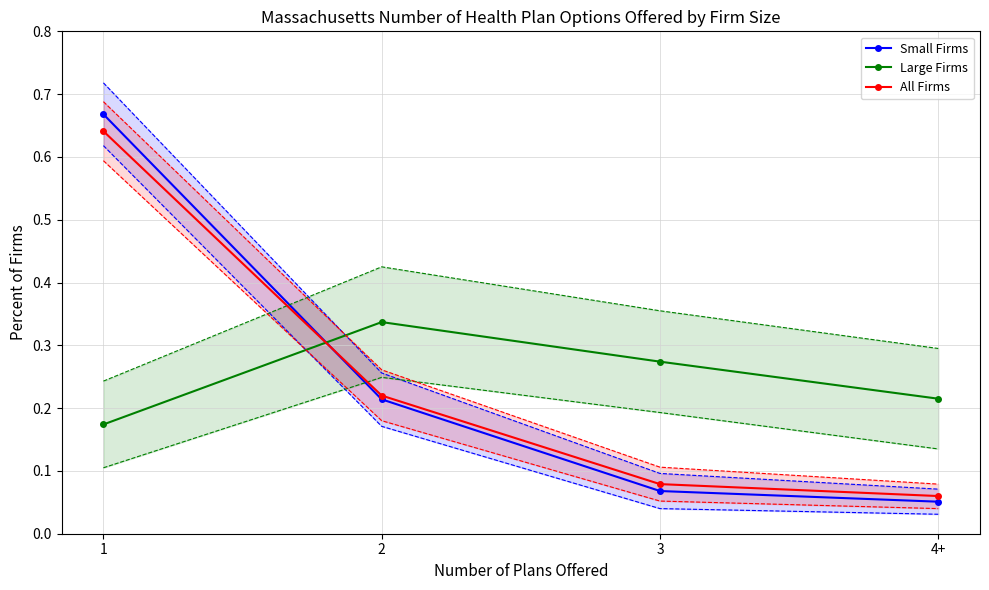

What is the difference between the maximum and minimum values in the 95% CI: High series?

0.6